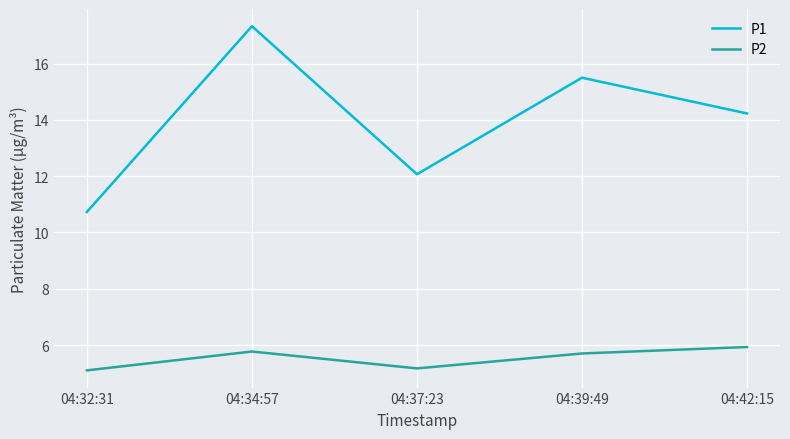

At which category does the chart reach its peak across all series?

04:34:57